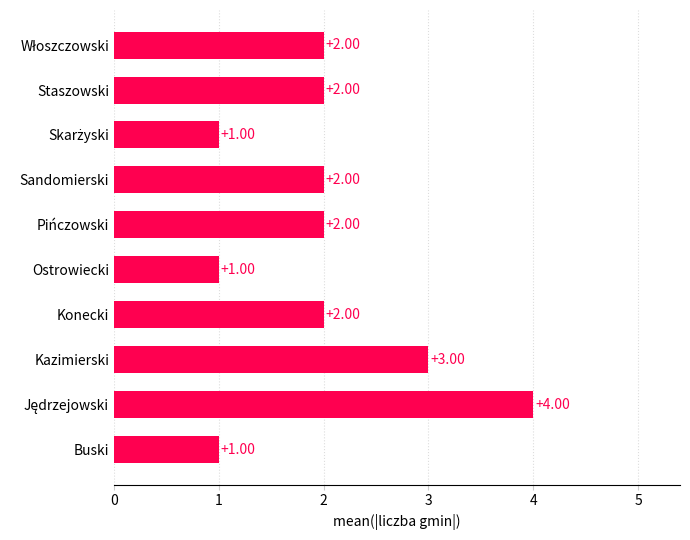

What is the sum of the values at Sandomierski and Kazimierski?

5